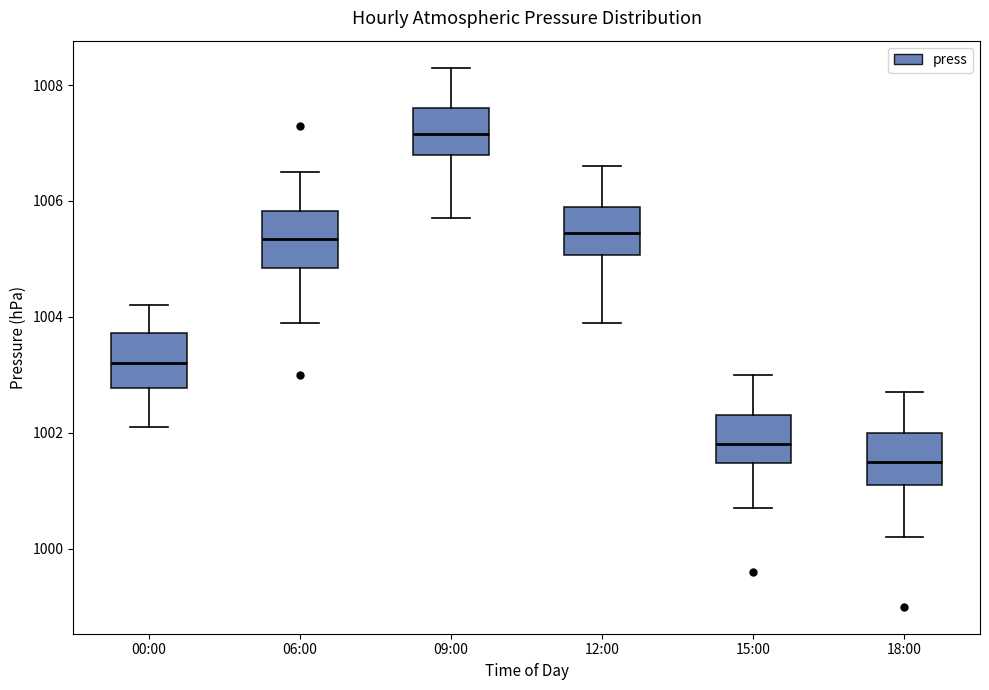

Reading left to right, transcribe this box plot: for each box, give where its median line is, the range the box spans, and where its two whiskers end, as read against the y-axis. The values are not printed on the chart, so give them approximately, as read against the axis.

00:00: median 1003.2, box 1002.8 to 1003.8, whiskers 1002.2 to 1004.2
06:00: median 1005.4, box 1004.8 to 1005.8, whiskers 1004.0 to 1006.6
09:00: median 1007.2, box 1006.8 to 1007.6, whiskers 1005.8 to 1008.4
12:00: median 1005.4, box 1005.0 to 1006.0, whiskers 1004.0 to 1006.6
15:00: median 1001.8, box 1001.4 to 1002.4, whiskers 1000.8 to 1003.0
18:00: median 1001.6, box 1001.2 to 1002.0, whiskers 1000.2 to 1002.8